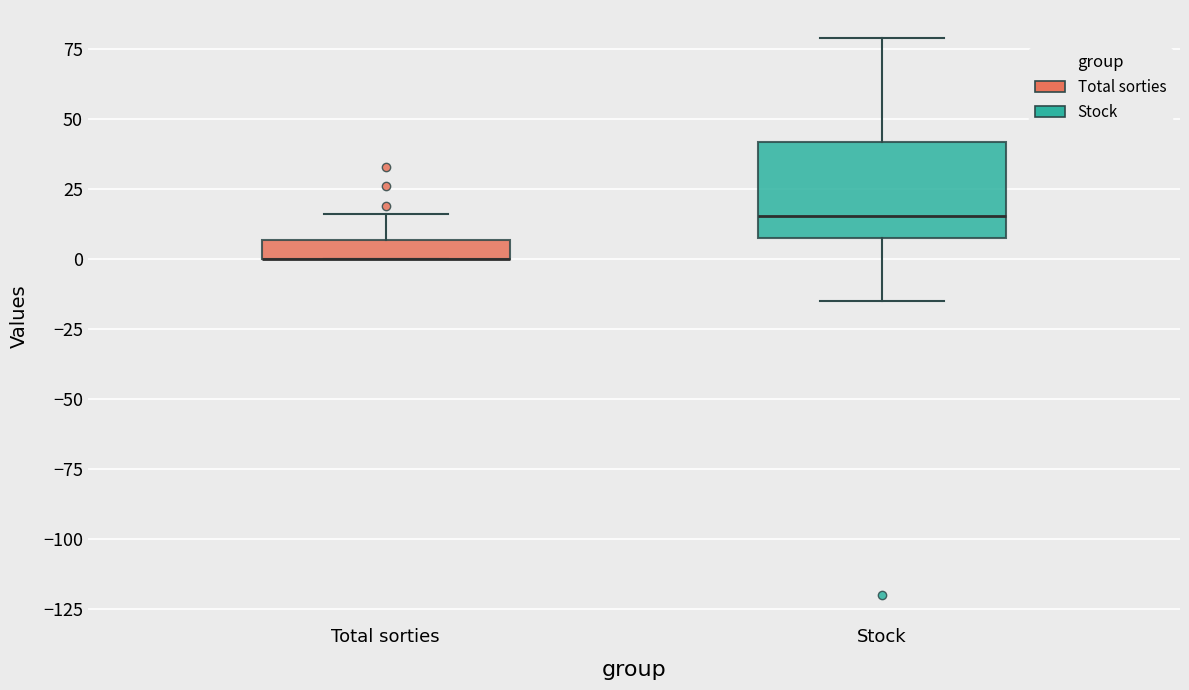

Where does the lower whisker of the box for Stock end on the y-axis? The values are not printed on the chart, so give them approximately, as read against the axis.

-15